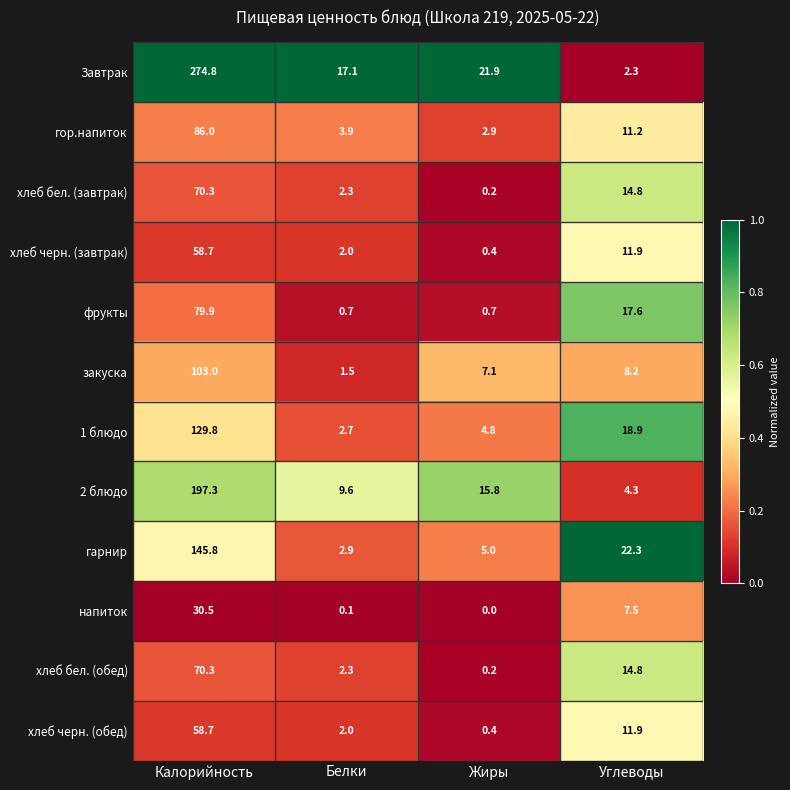

Between Калорийность and Жиры, which series saw the biggest shift?

Завтрак